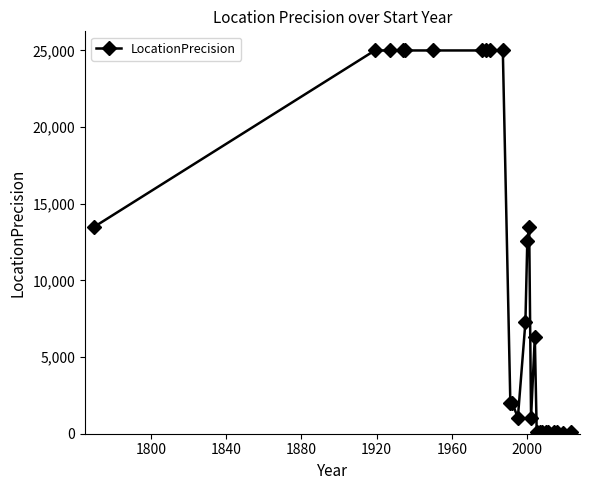

What is the average value?

10559